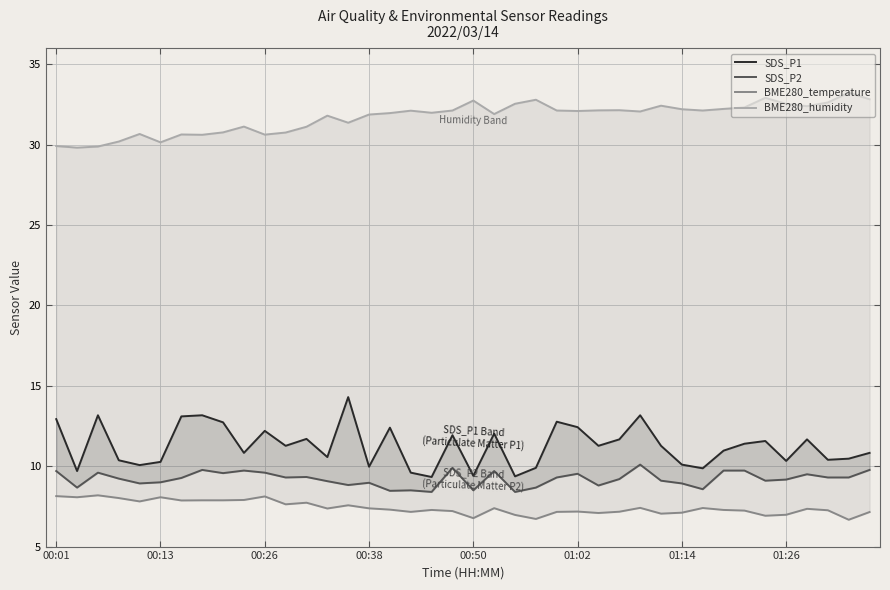

Which series has the largest range (max minus min)?

SDS_P1